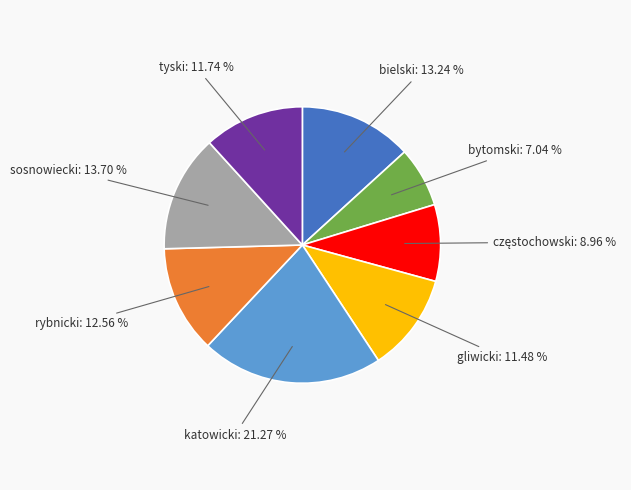

To the nearest percent, what is the difference between the largest and smallest slice percentages?

14%